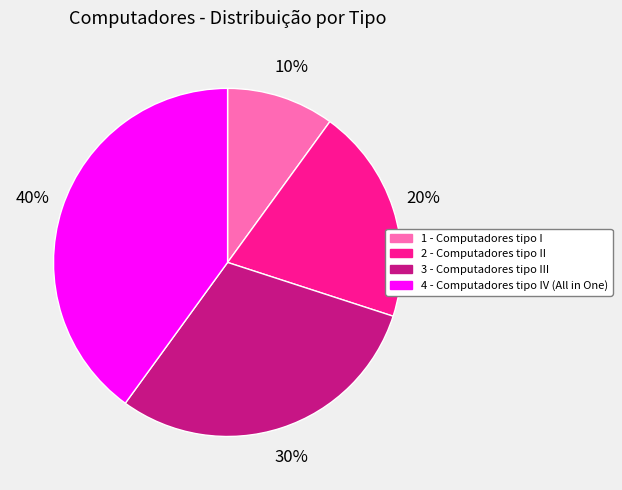

Does 3 - Computadores tipo III represent more than half of the total?

No